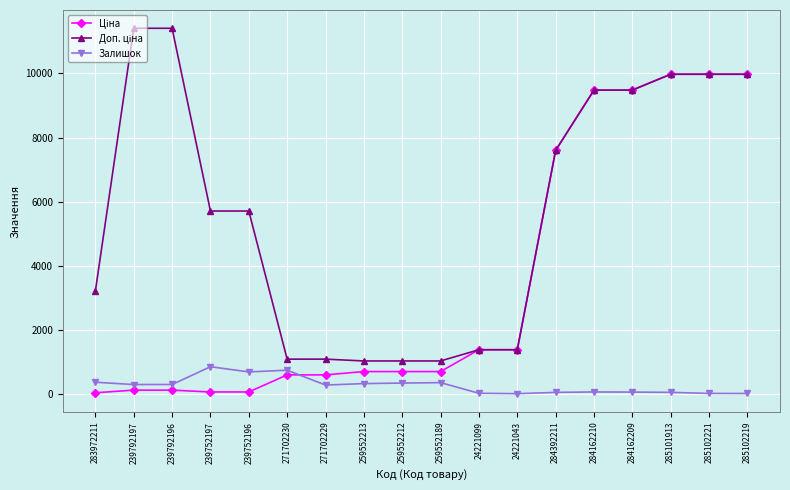

The value of Залишок at 283972211 is 360.0. True or false?

True